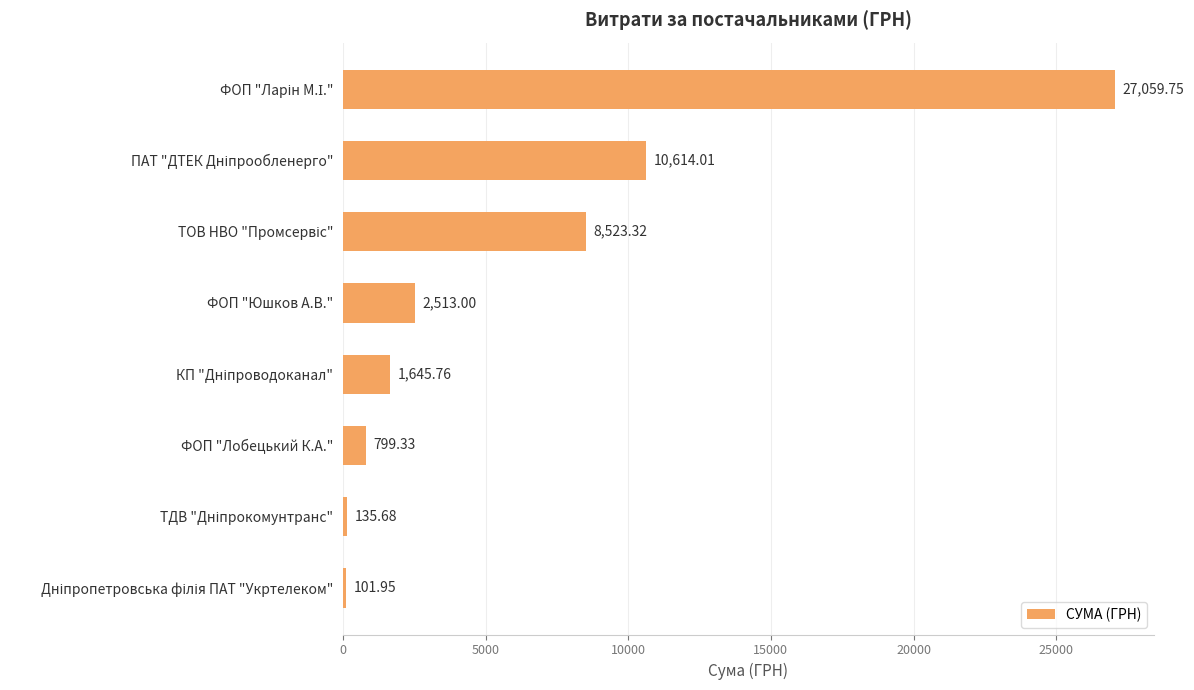

What is the sum of all values?

51392.8